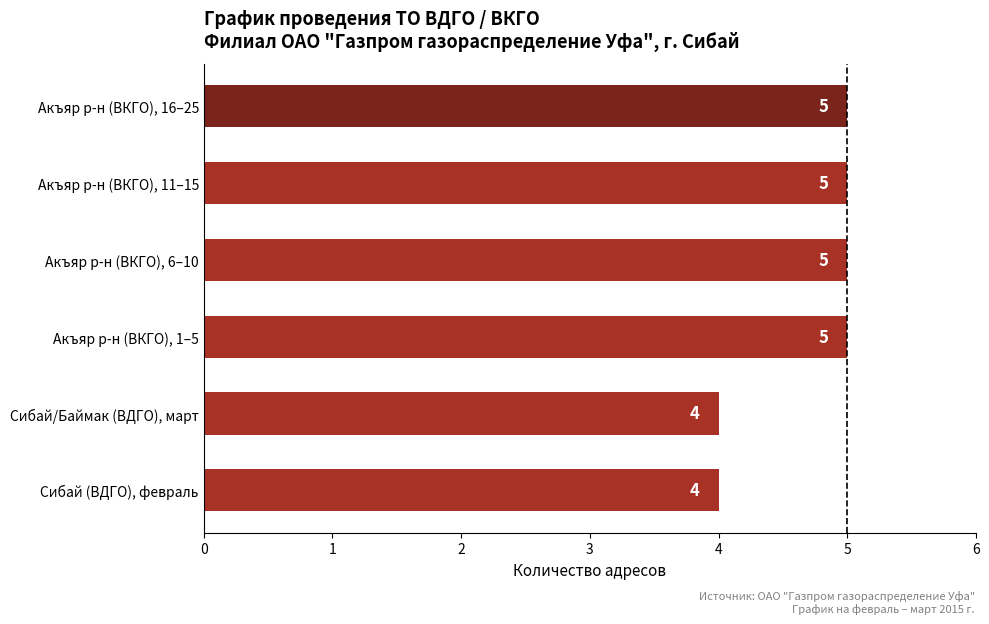

What is the smallest value displayed?

4